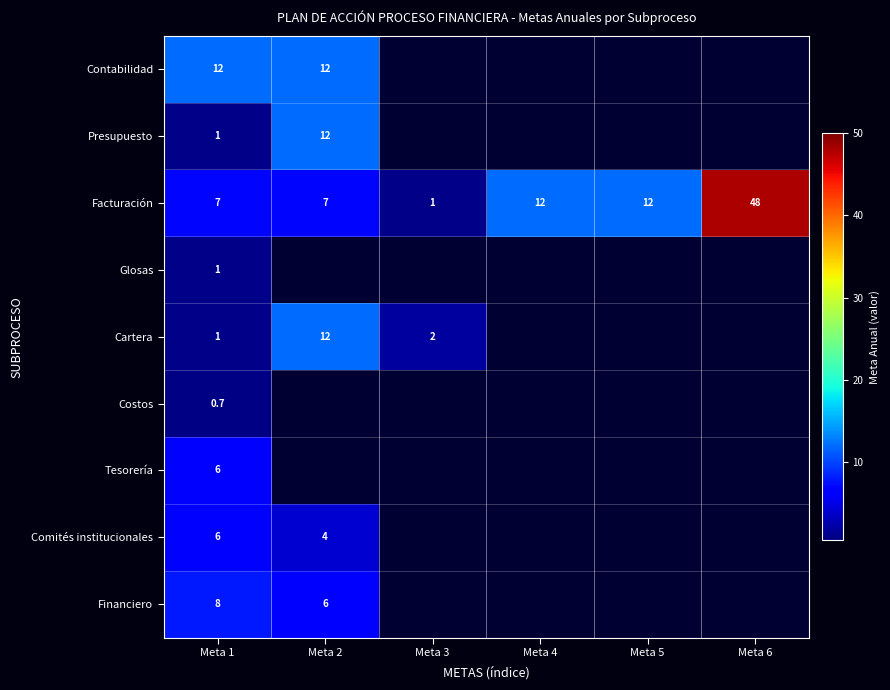

The value of Facturación at Meta 5 is 12.0. True or false?

True